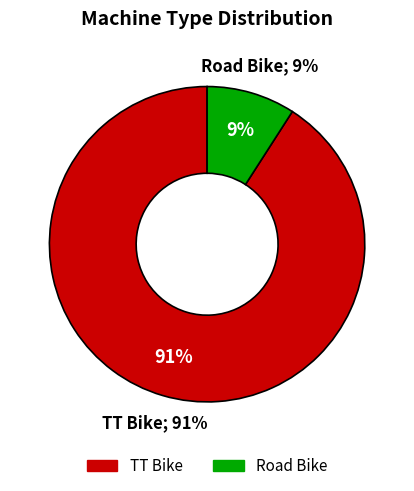

Rank the categories by value from highest to lowest.

TT Bike, Road Bike